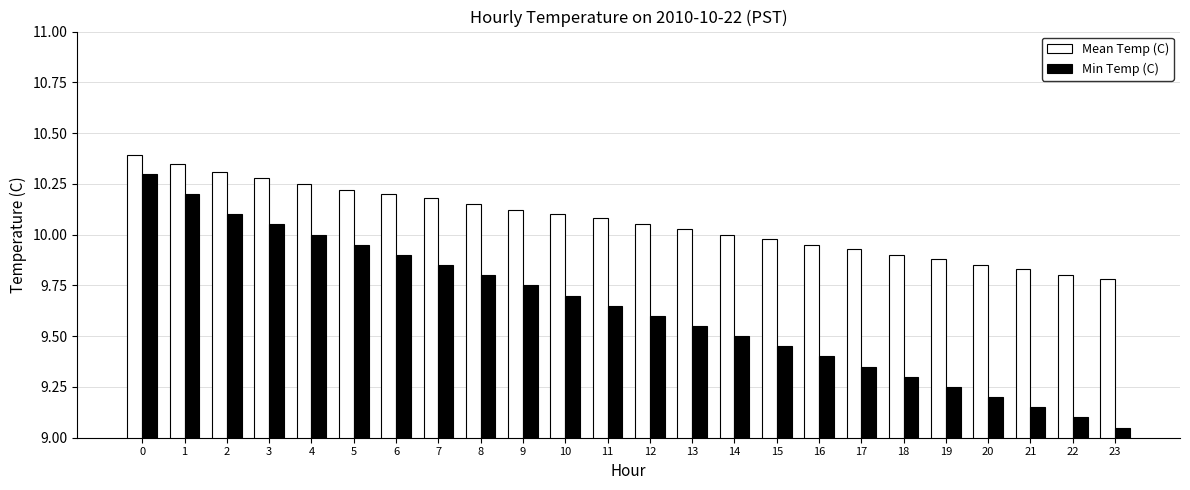

What is the difference between the highest and lowest values at 17?

0.6